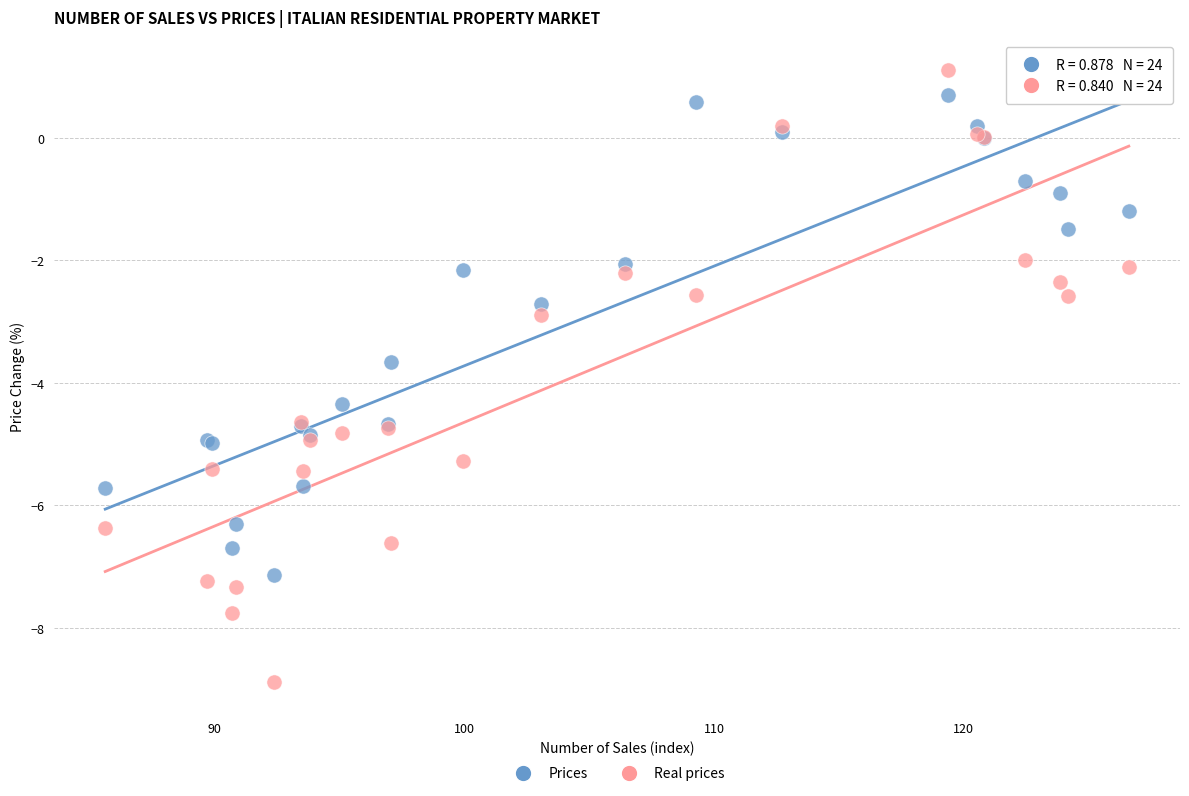

Which series reaches the maximum Y coordinate?

Real prices